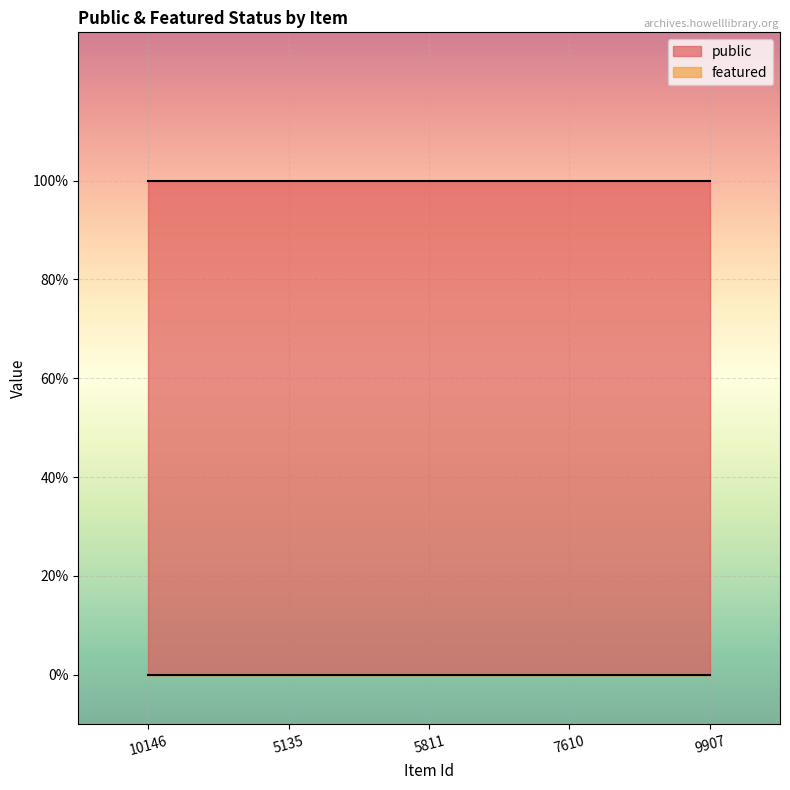

Is it true that public equals 1 at 5135?

True